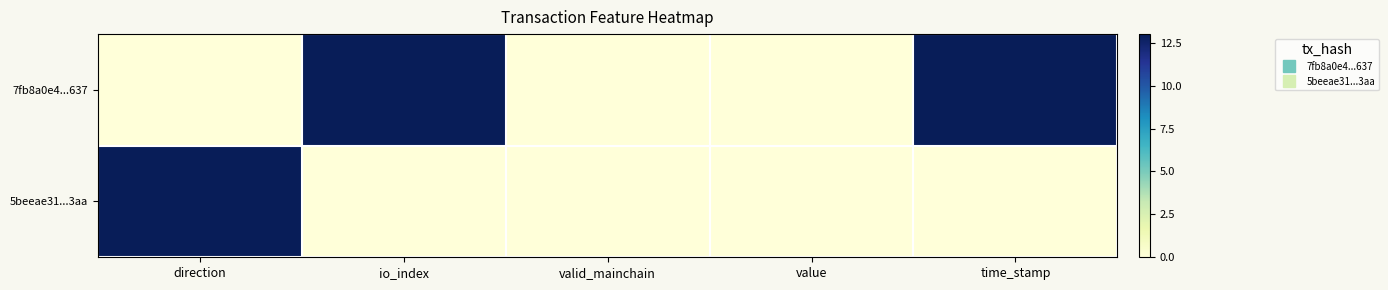

How many distinct data groups are displayed?

2